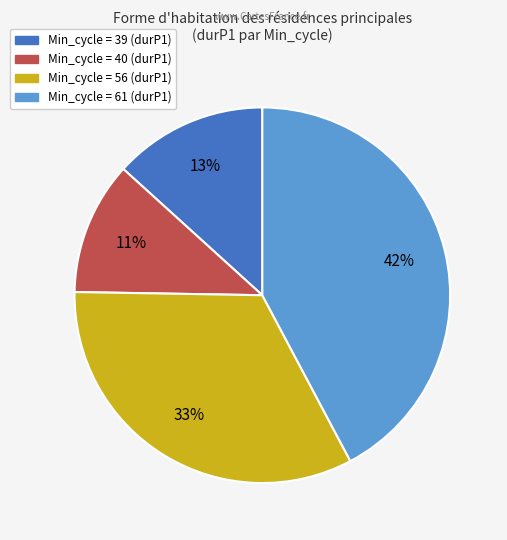

Is there any slice that represents more than half of the pie?

No